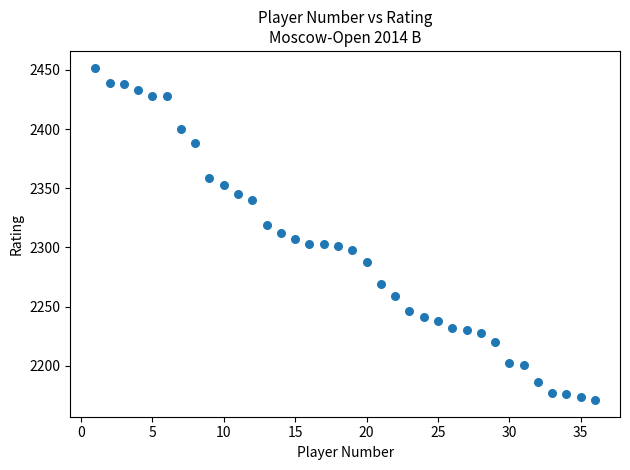

What is the range of X values (max minus min)?

35